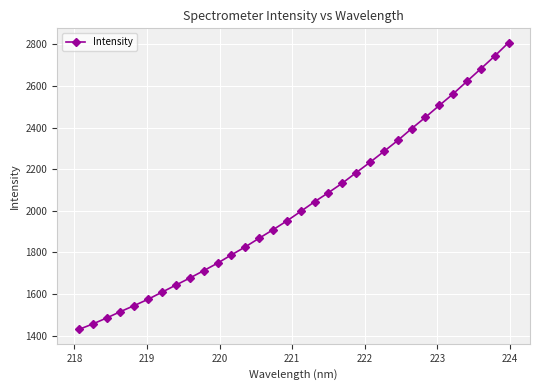

What is the value of the 11th point from the left?

1748.2